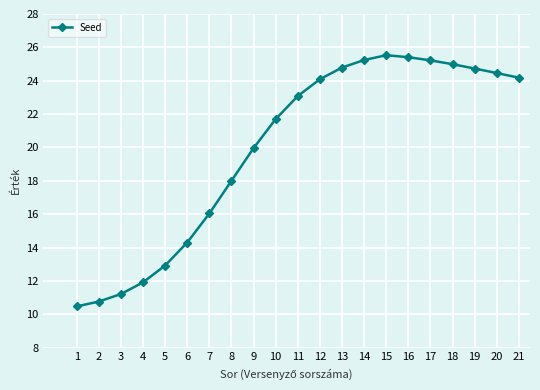

What is the ratio of the value at 21 to the value at 1?

2.3